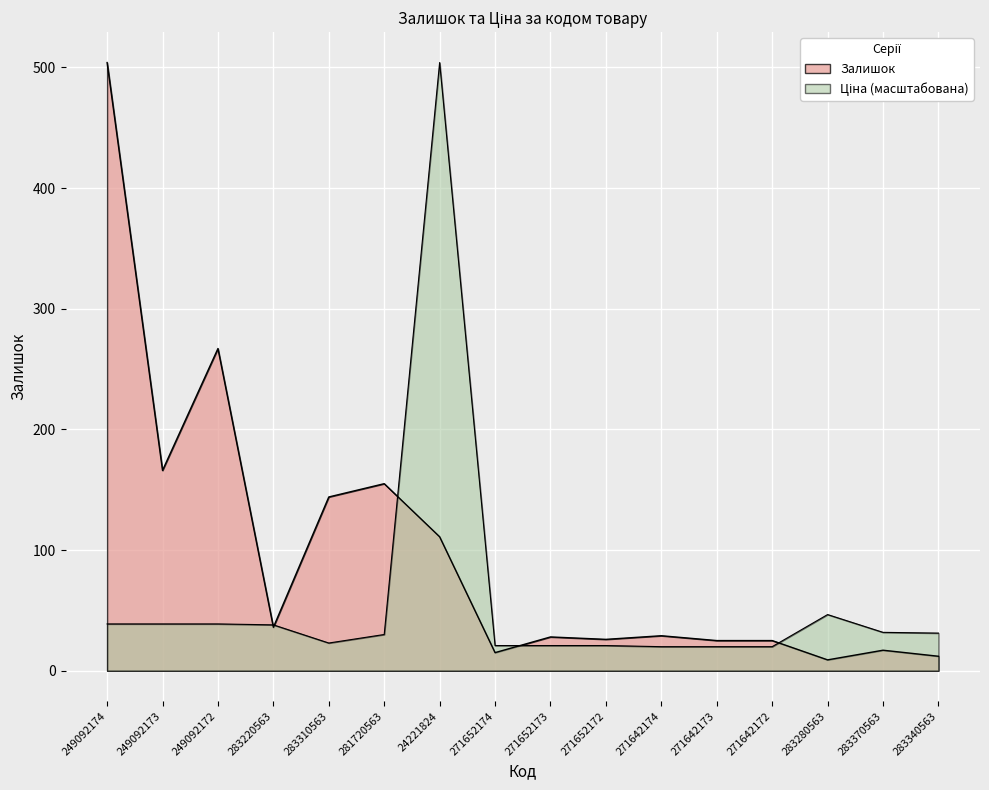

At which label is Ціна closest to 261?

283280563